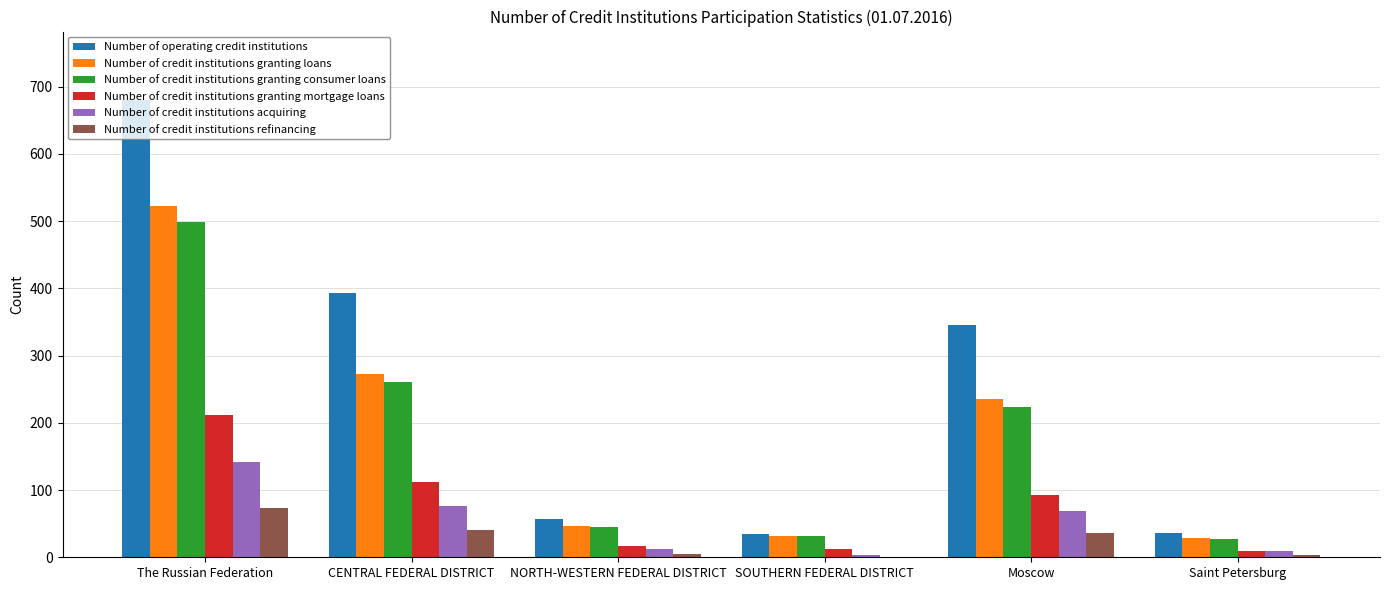

What is the approximate value of Number of credit institutions refinancing at CENTRAL FEDERAL DISTRICT, to the nearest 10?

40